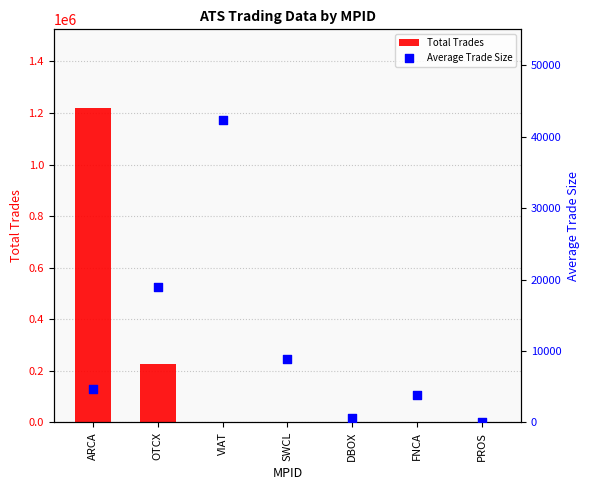

Is the value of Average Trade Size at PROS greater than the value of Total Trades at FNCA?

No